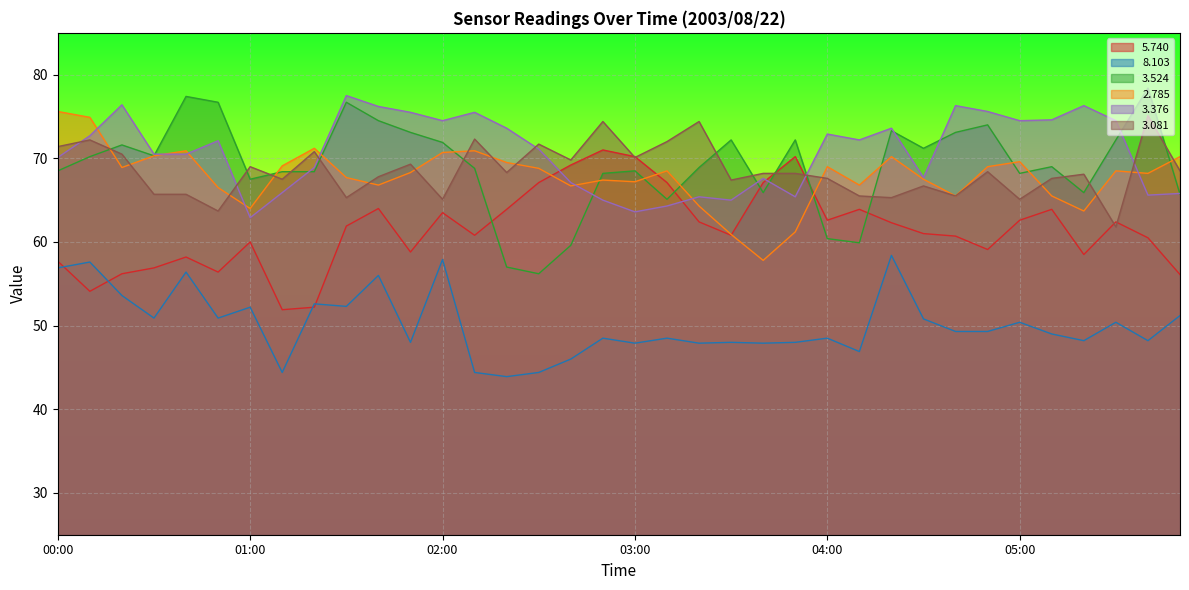

At which category does the chart reach its minimum across all series?

02:20